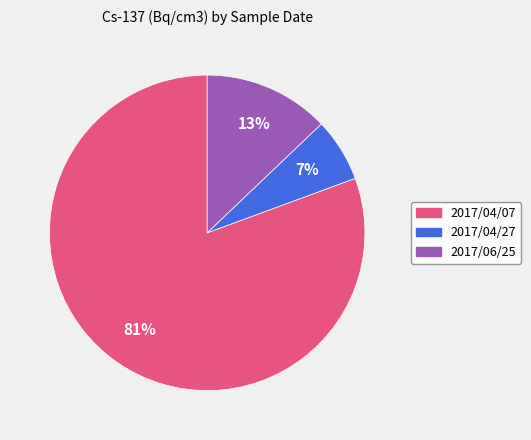

Which category has the biggest portion of the pie?

2017/04/07